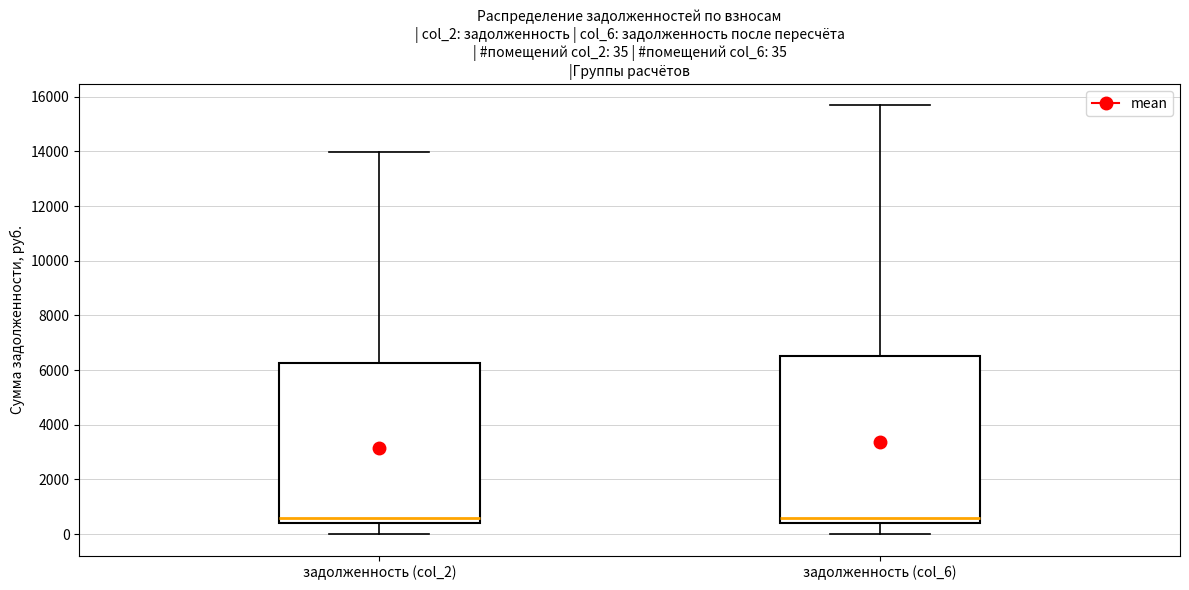

Comparing the boxes themselves (not the whiskers), which one is the tallest?

задолженность (col_6)